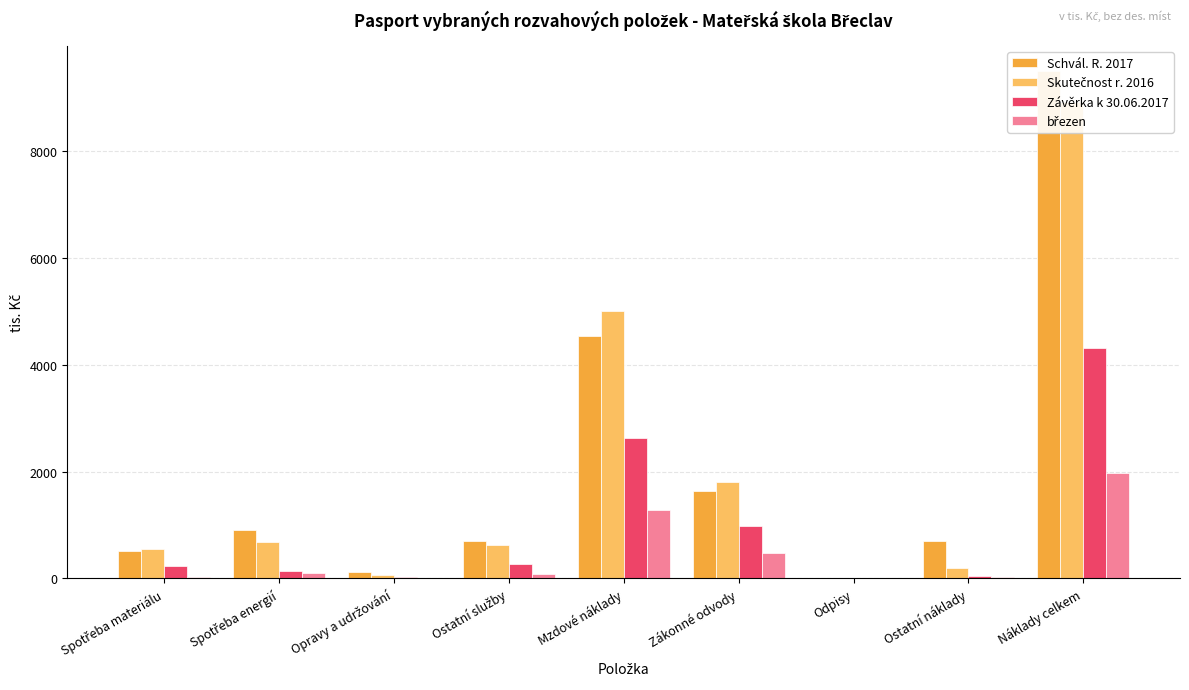

What is the minimum value shown in the chart?

1